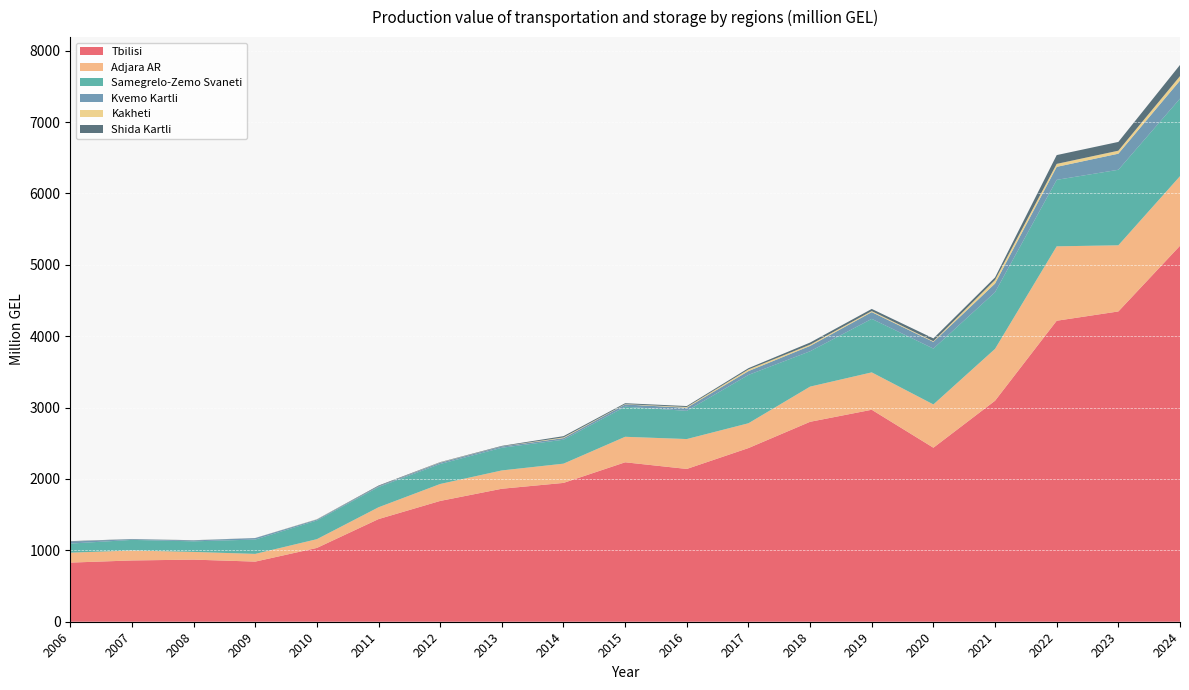

Reading right to left, what are all the values shown in this chart?

Tbilisi: 5267.1	4346.6	4216.6	3095.9	2437.7	2969.4	2800.8	2432.8	2140.3	2233.5	1944.6	1863.0	1692.2	1437.9	1034.0	842.2	870.0	858.4	828.4
Adjara AR: 974.6	926.8	1042.4	726.7	606.4	523.8	492.8	347.5	418.8	357.3	269.7	256.5	237.5	165.4	122.6	108.1	108.0	139.5	139.2
Samegrelo-Zemo Svaneti: 1086.7	1058.2	931.3	793.5	782.6	749.7	495.4	677.2	395.2	421.4	335.7	317.8	280.0	283.6	261.2	201.0	148.4	148.7	127.5
Kvemo Kartli: 253.2	225.0	182.0	121.4	93.3	94.4	75.0	53.6	43.3	31.4	22.2	17.5	18.4	10.8	13.8	20.5	12.9	9.9	27.8
Kakheti: 61.8	42.1	41.7	50.0	9.4	14.6	17.4	22.9	10.3	4.3	10.1	1.5	3.3	1.1	2.5	0.5	0.8	0.5	0.6
Shida Kartli: 156.6	123.0	123.2	36.1	39.9	30.2	29.6	18.1	13.5	13.2	17.3	7.3	4.6	9.1	1.9	1.0	2.1	2.3	5.3